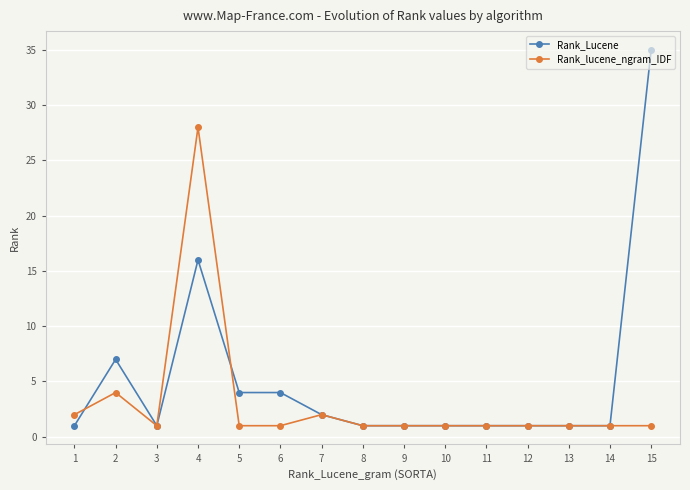

Does the chart display data point markers on the line(s)?

Yes